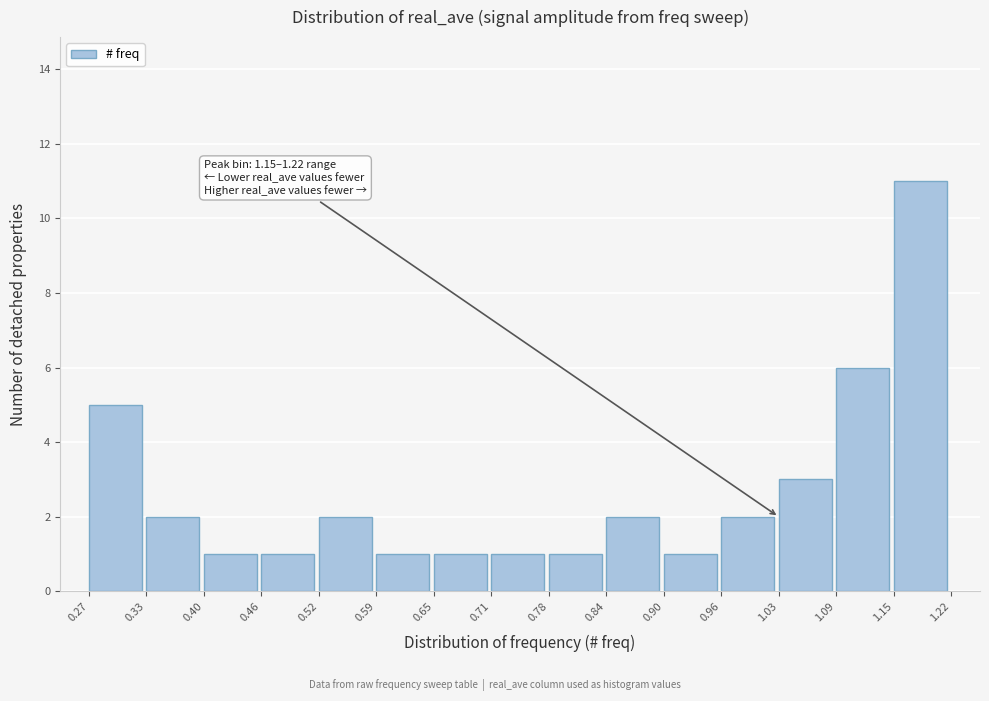

Which range on the x-axis has the tallest bar?

1.15 to 1.22